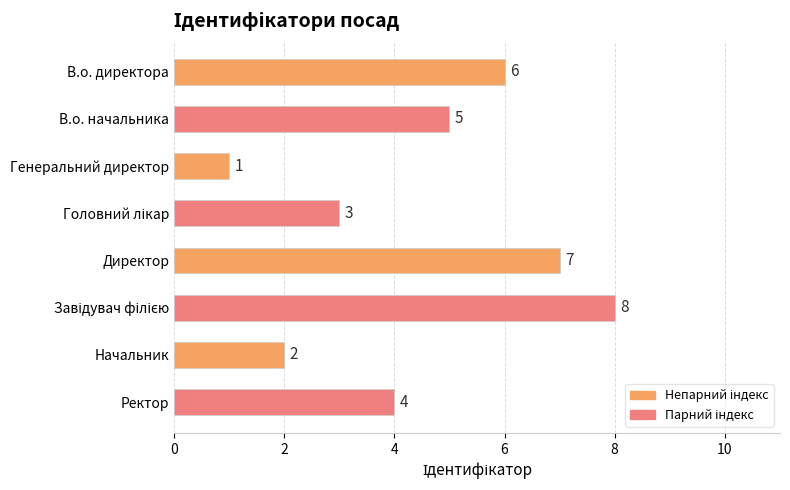

What is the change in value from Генеральний директор to Ректор?

+3